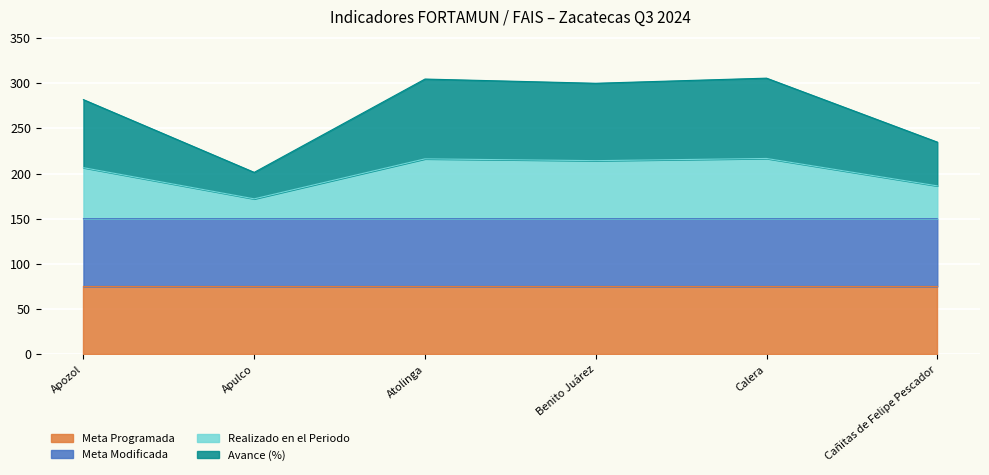

True or false: Avance (%) has a value of 234.8 at Cañitas de Felipe Pescador.

True